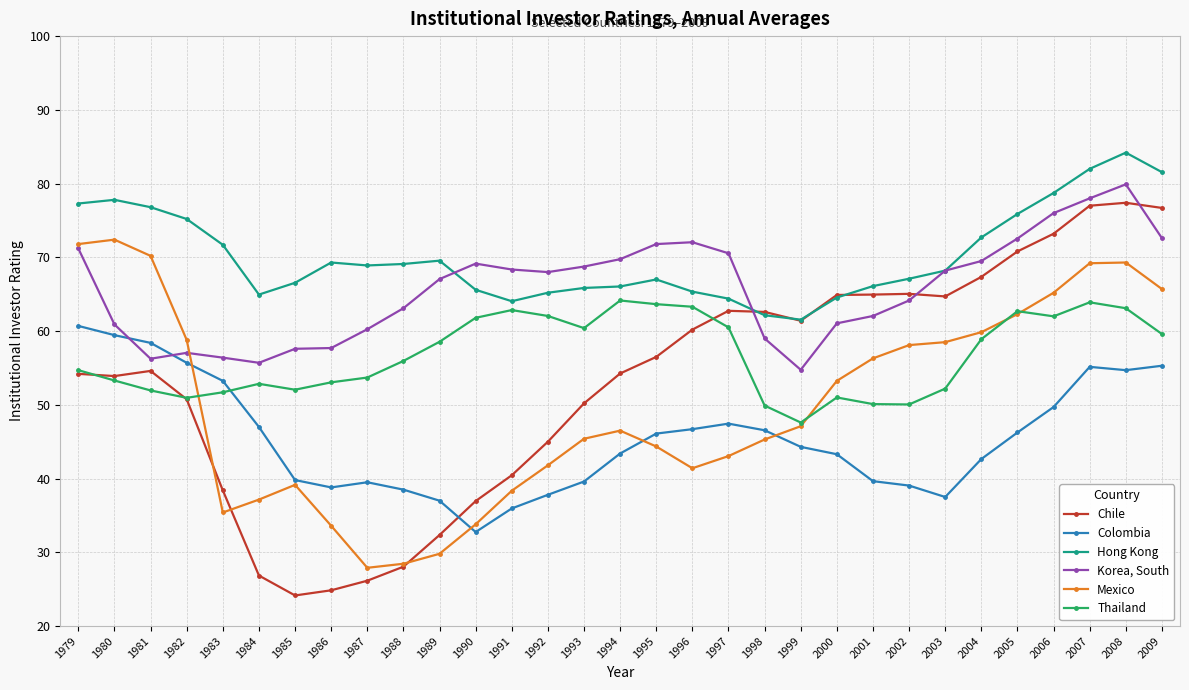

True or false: Thailand has more than 2 points higher than both neighbors.

True